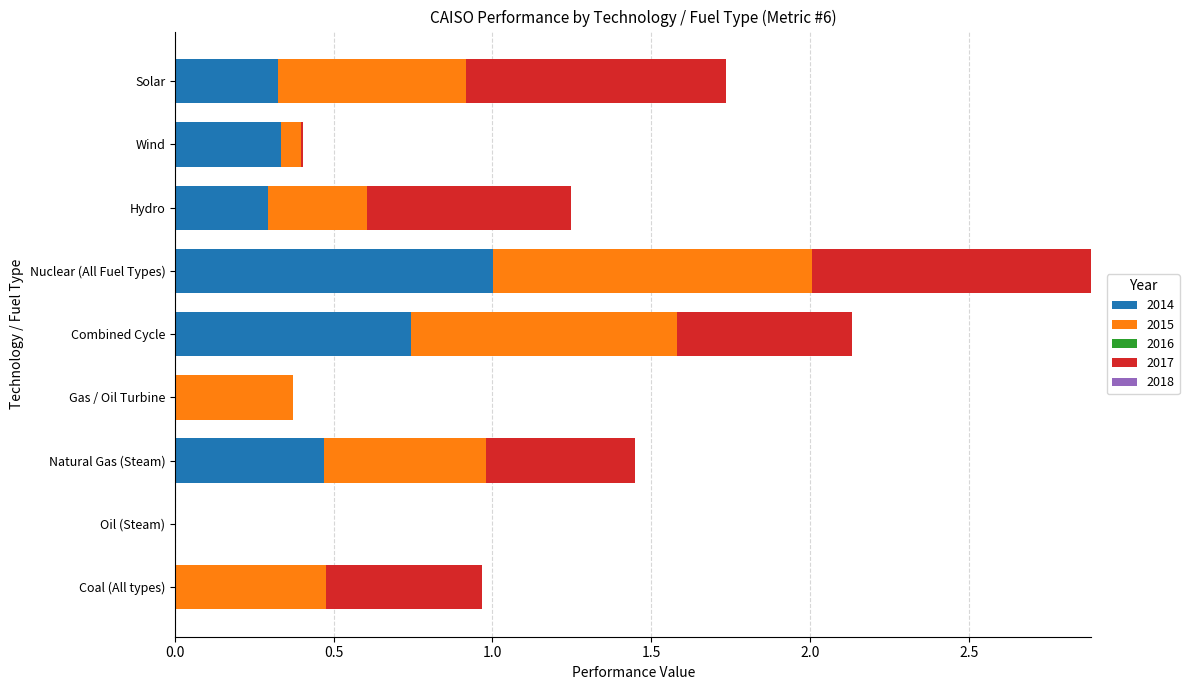

What is the highest value of the 2014 series?

1.0